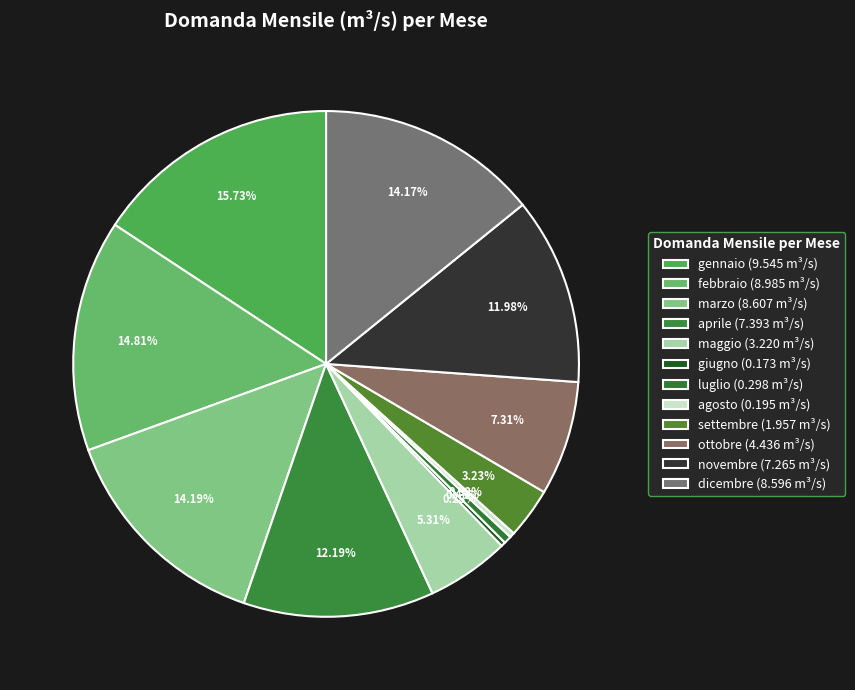

How many segments does this pie chart have?

12